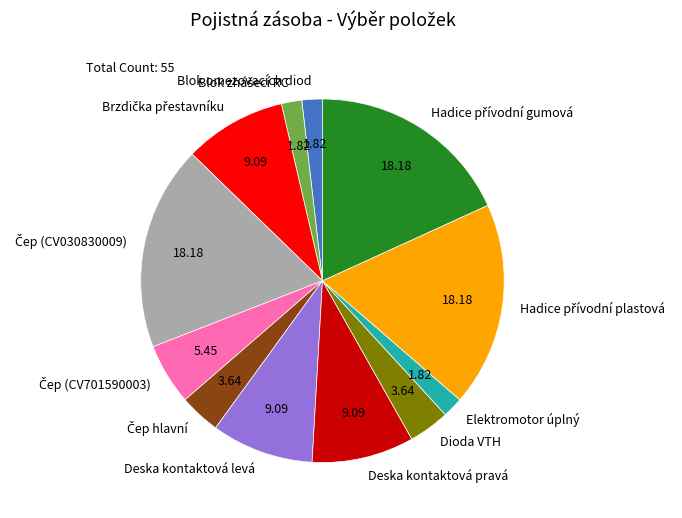

Is the sum of Blok omezovacích diod and Elektromotor úplný greater than half?

No